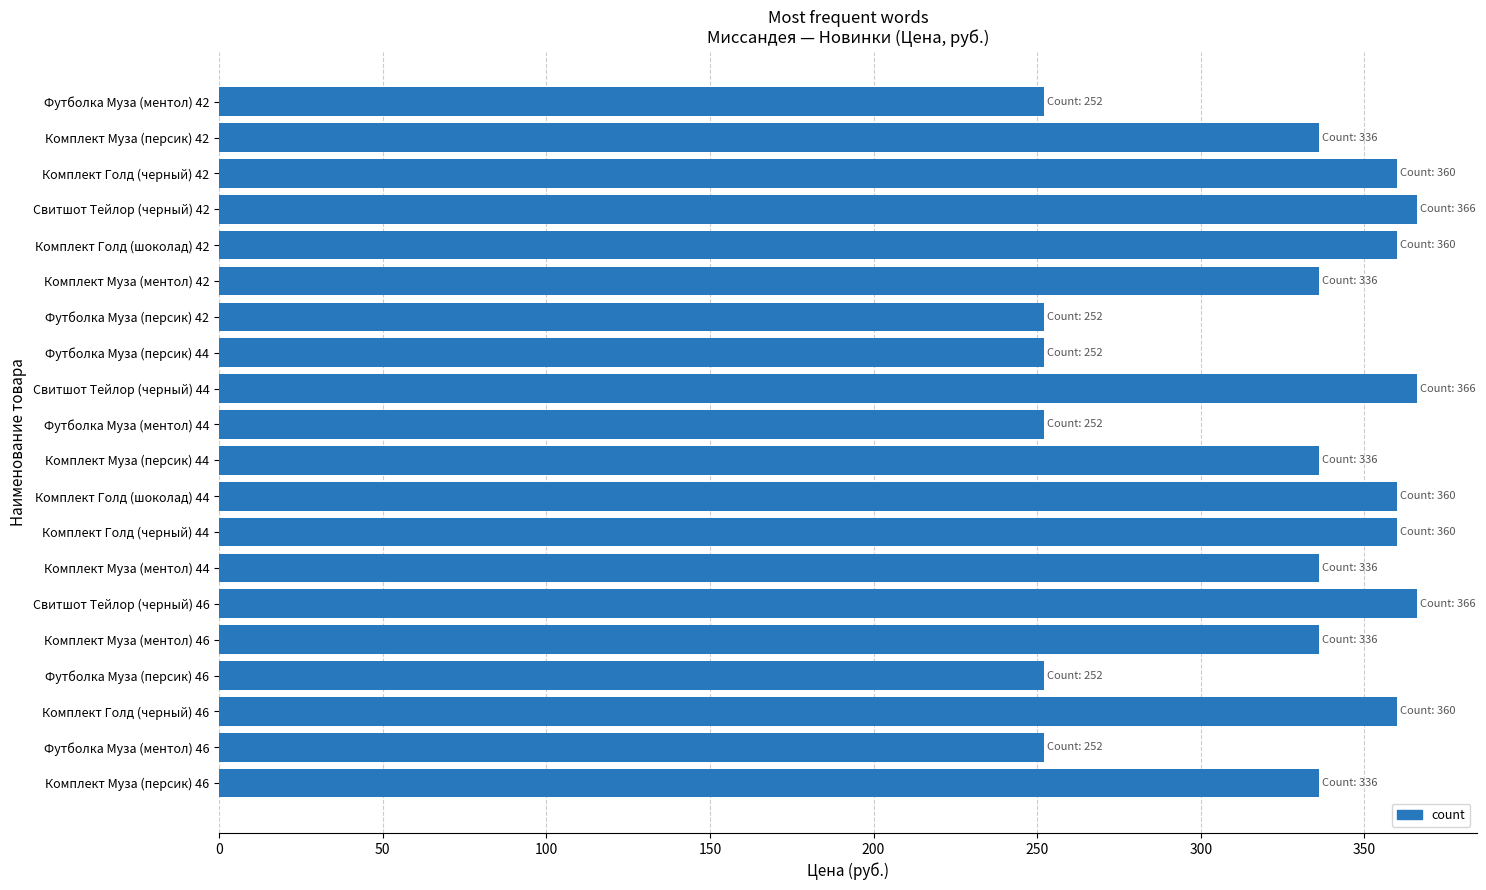

Reading top to bottom, extract all data points from this chart.

Футболка Муза (ментол) 42=252	Комплект Муза (персик) 42=336	Комплект Голд (черный) 42=360	Свитшот Тейлор (черный) 42=366	Комплект Голд (шоколад) 42=360	Комплект Муза (ментол) 42=336	Футболка Муза (персик) 42=252	Футболка Муза (персик) 44=252	Свитшот Тейлор (черный) 44=366	Футболка Муза (ментол) 44=252	Комплект Муза (персик) 44=336	Комплект Голд (шоколад) 44=360	Комплект Голд (черный) 44=360	Комплект Муза (ментол) 44=336	Свитшот Тейлор (черный) 46=366	Комплект Муза (ментол) 46=336	Футболка Муза (персик) 46=252	Комплект Голд (черный) 46=360	Футболка Муза (ментол) 46=252	Комплект Муза (персик) 46=336